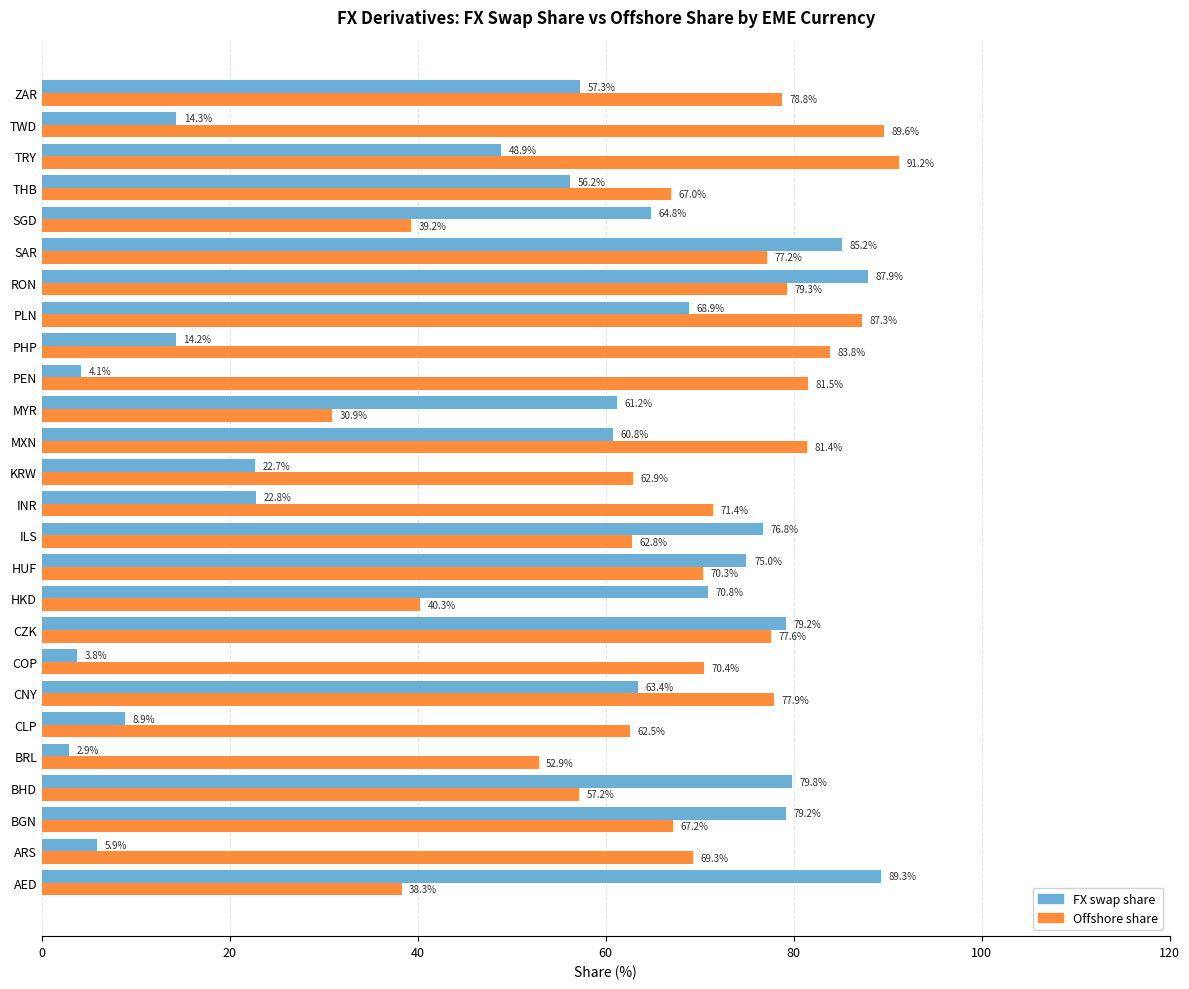

Is it true that Offshore share equals 114.5 at CZK?

False